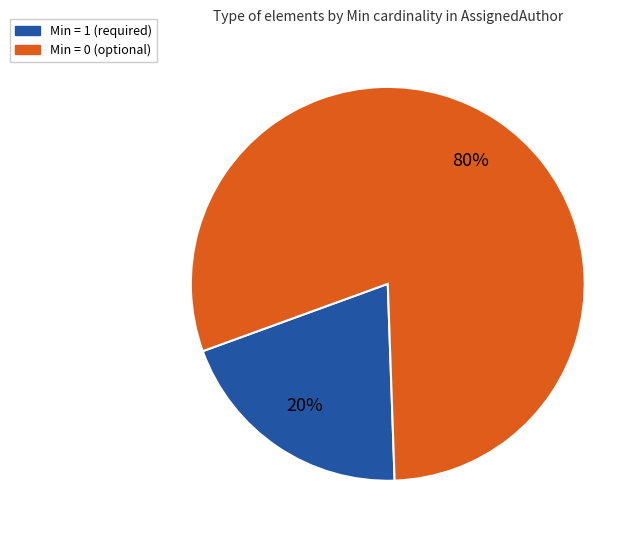

Count the number of slices in the pie.

2